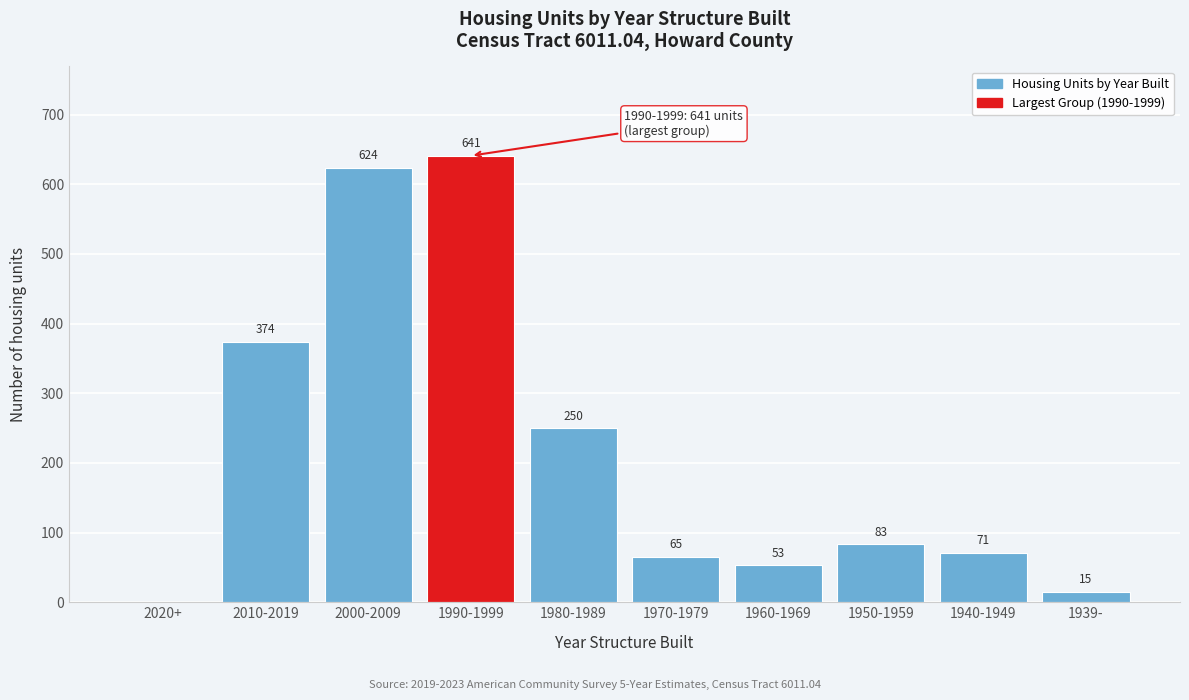

Reading left to right, list all the values displayed in this chart.

2020+=0	2010-2019=374	2000-2009=624	1990-1999=641	1980-1989=250	1970-1979=65	1960-1969=53	1950-1959=83	1940-1949=71	1939-=15